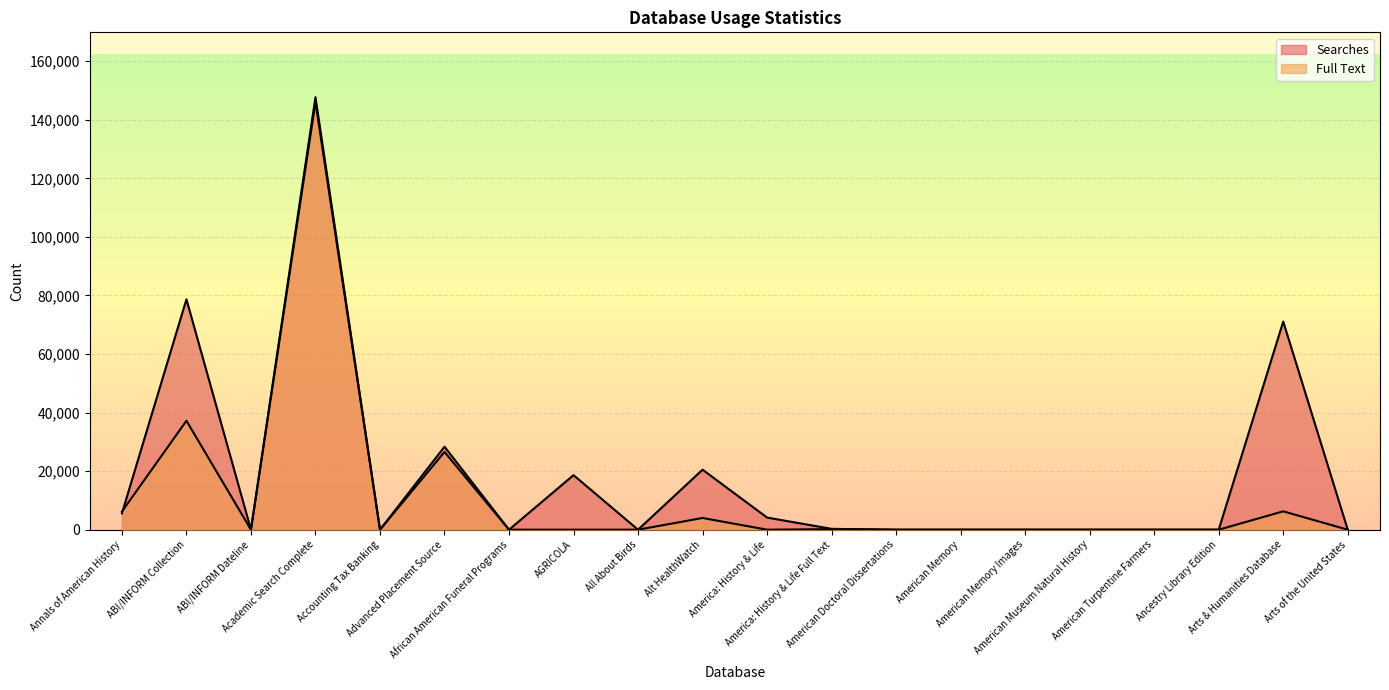

At Accounting Tax Banking, list the series in order from smallest to largest.

Searches, Full Text